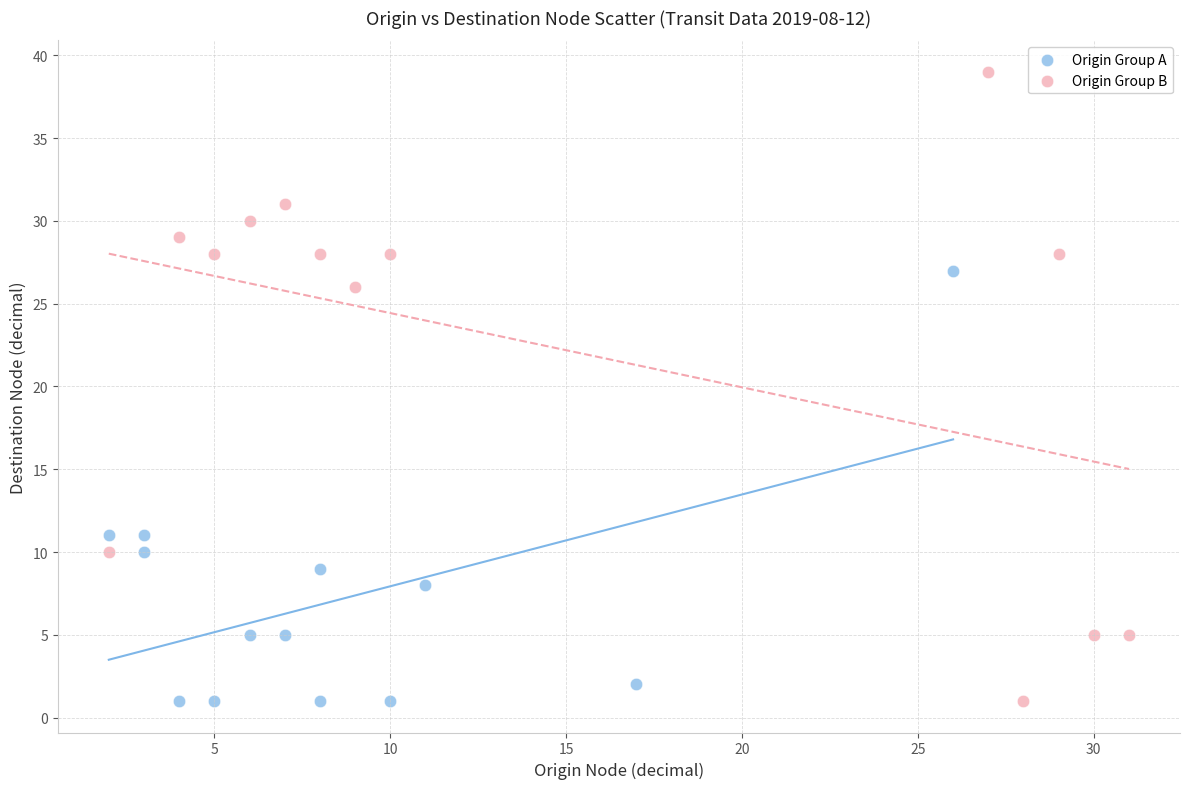

Which series has the widest spread of Y values?

Origin Group B